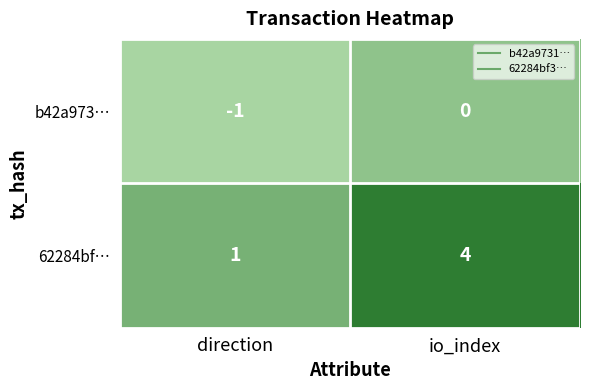

At which label is b42a973… closest to 0?

io_index